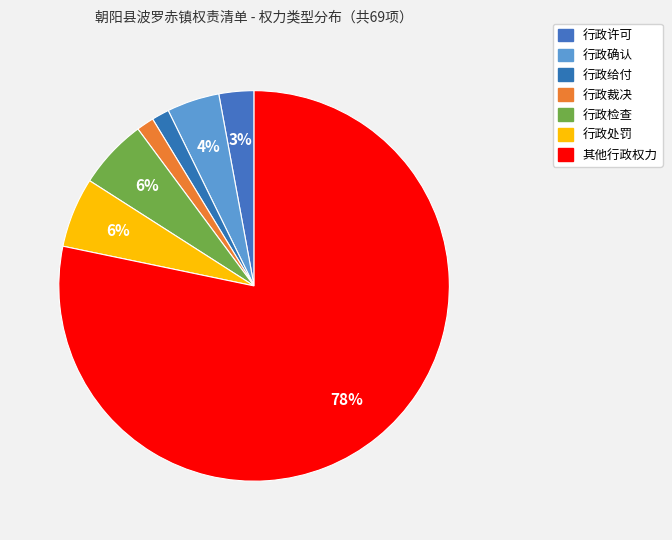

The 行政处罚 slice represents 35% of the pie. True or false?

False